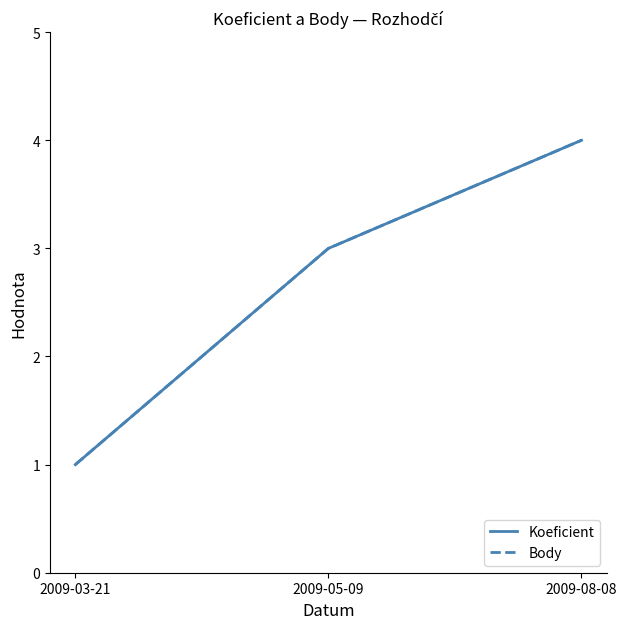

At which label does Koeficient first exceed 3?

2009-08-08